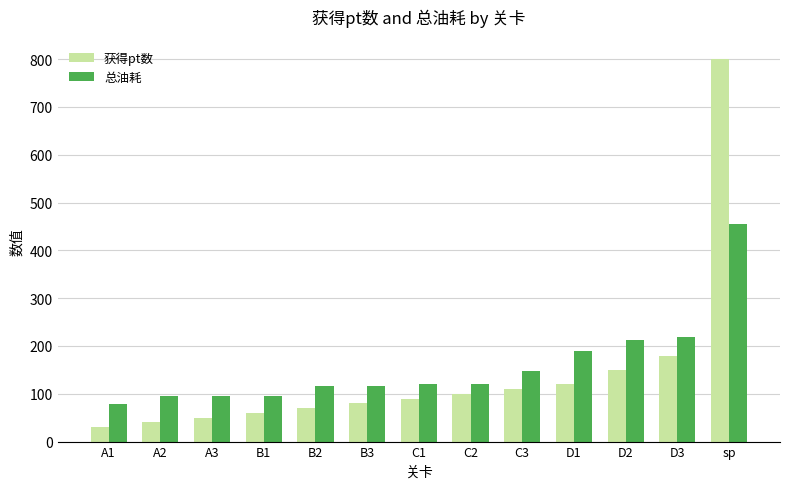

Rank the series by their maximum value, from lowest to highest.

总油耗, 获得pt数